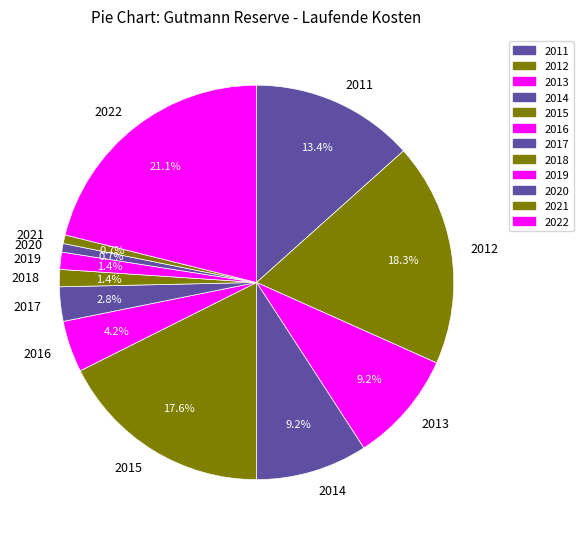

Combined, what portion of the pie is 2016 and 2018?

5.6%